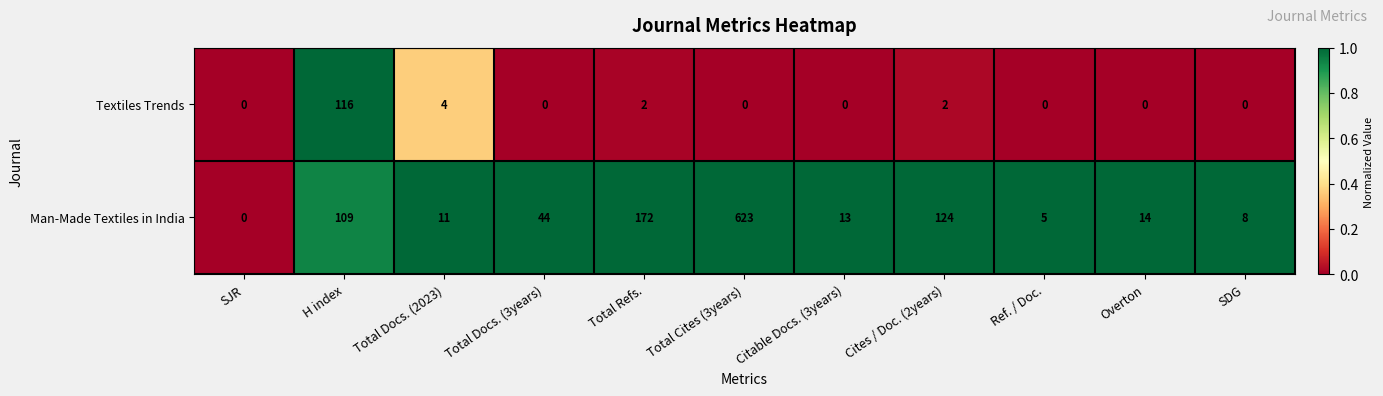

Rank the series by their maximum value, from lowest to highest.

Textiles Trends, Man-Made Textiles in India